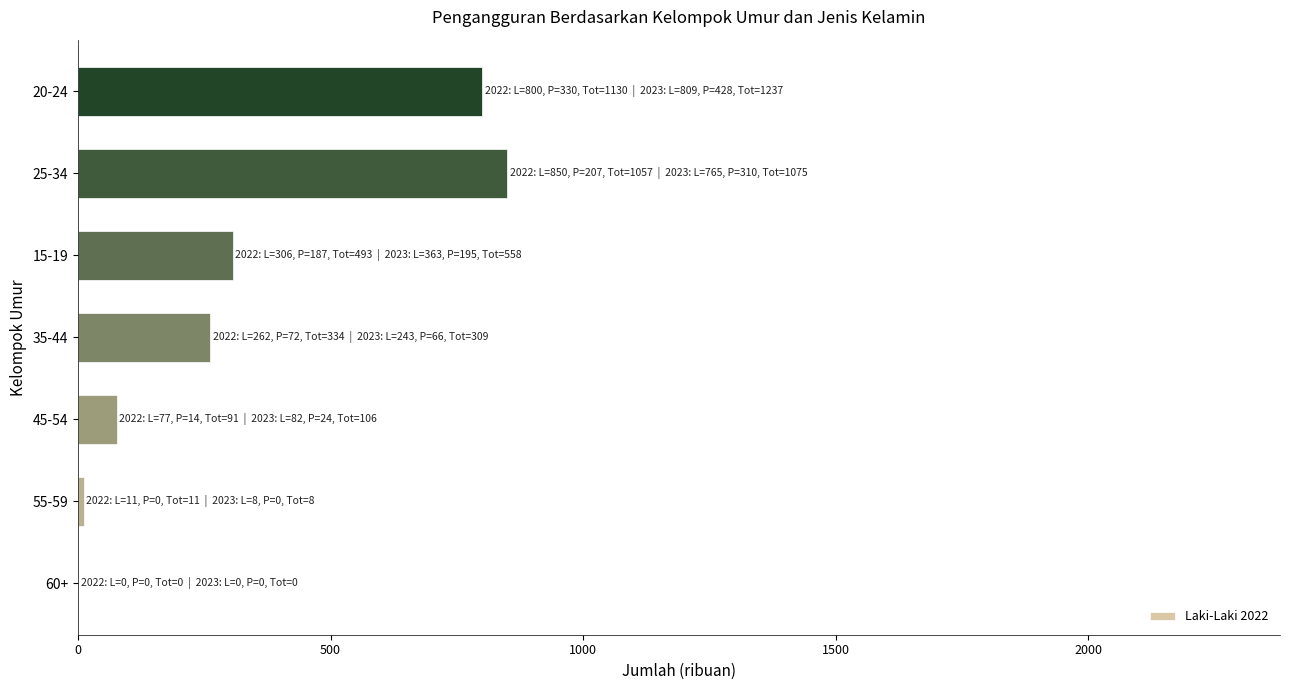

What is the sum of all values?

2306